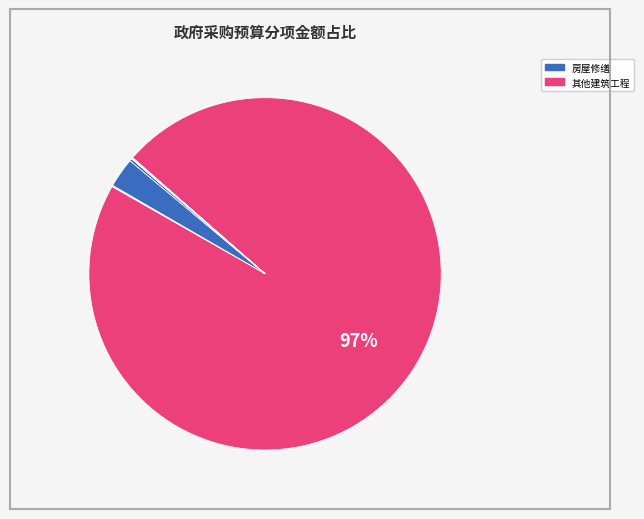

What is the largest slice in the pie chart?

其他建筑工程